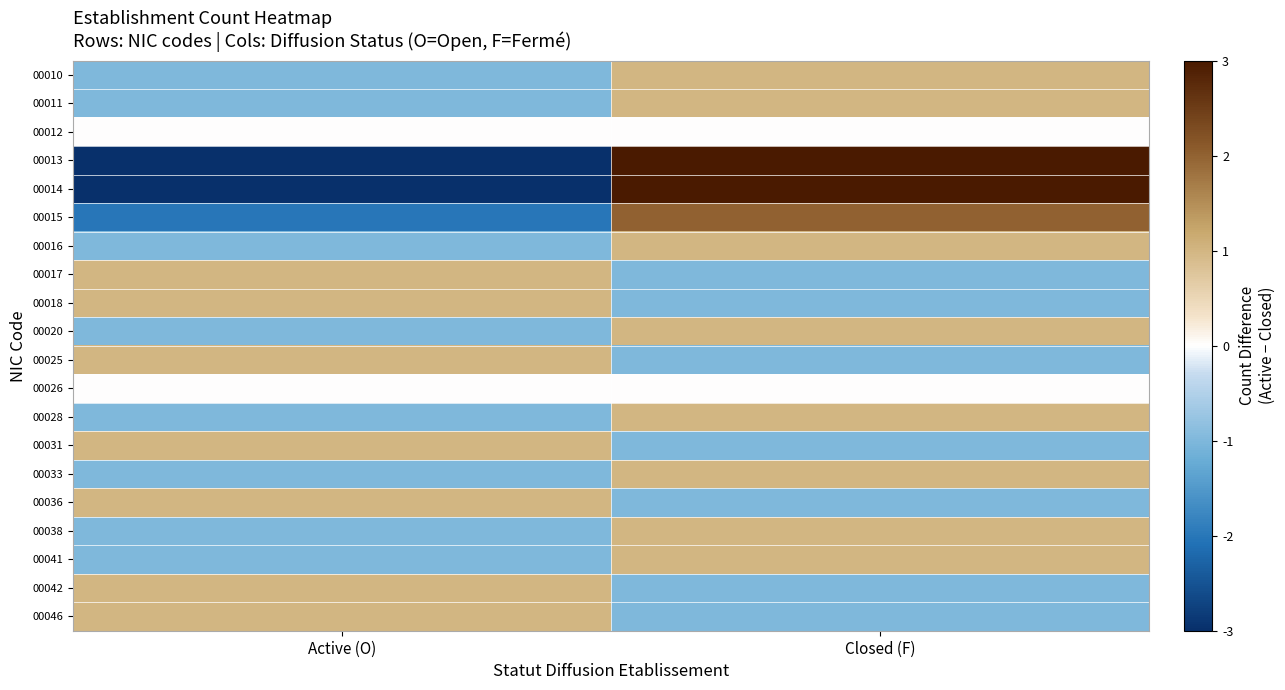

Which category has the lowest value across all series?

Active (O)